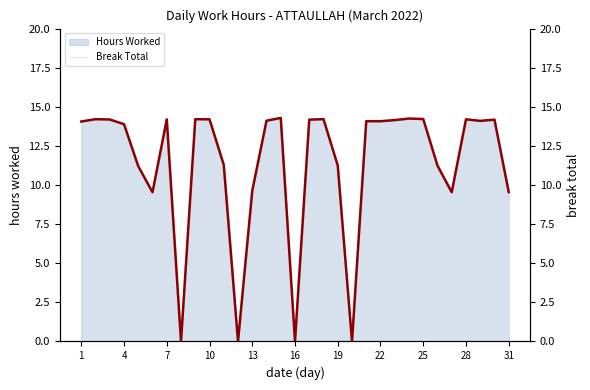

True or false: Break Total and Hours Worked Line cross at least once.

False